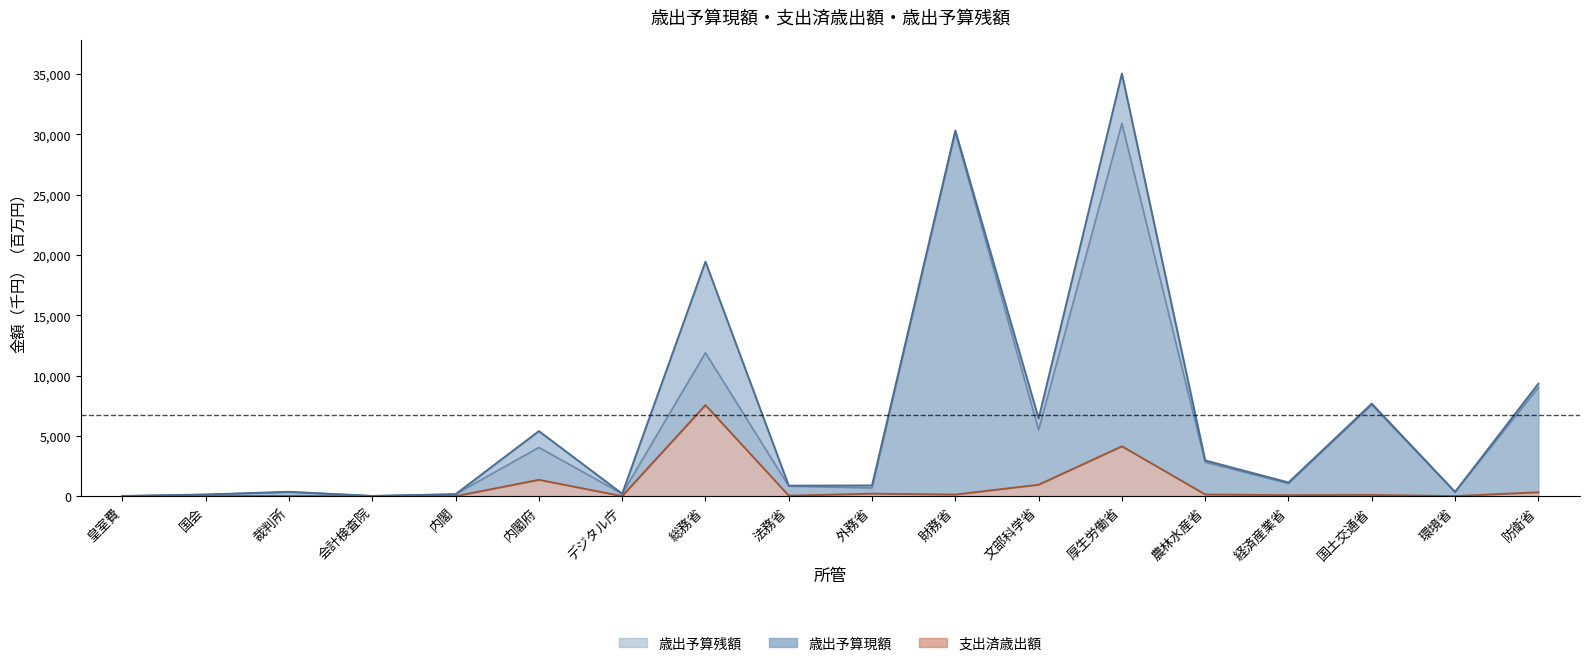

Rank the categories by 支出済歳出額 value from highest to lowest.

総務省, 厚生労働省, 内閣府, 文部科学省, 防衛省, 外務省, 農林水産省, 財務省, 国土交通省, 経済産業省, 法務省, 裁判所, 環境省, 国会, デジタル庁, 内閣, 会計検査院, 皇室費